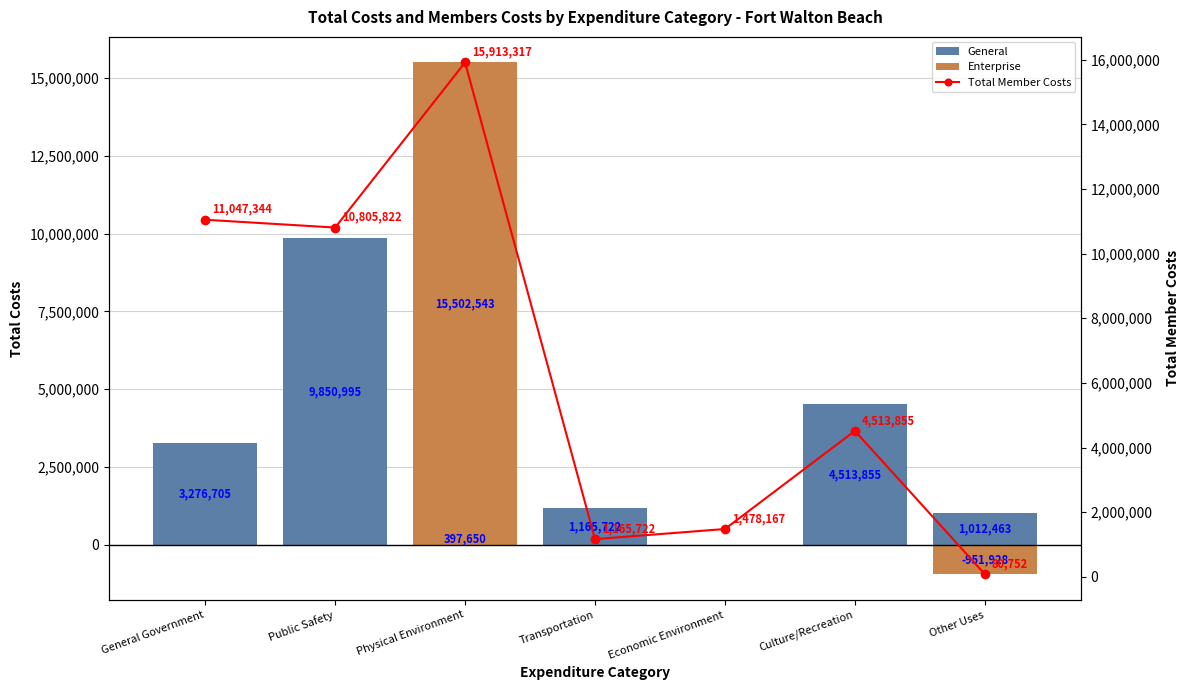

Which series has the largest range (max minus min)?

Enterprise